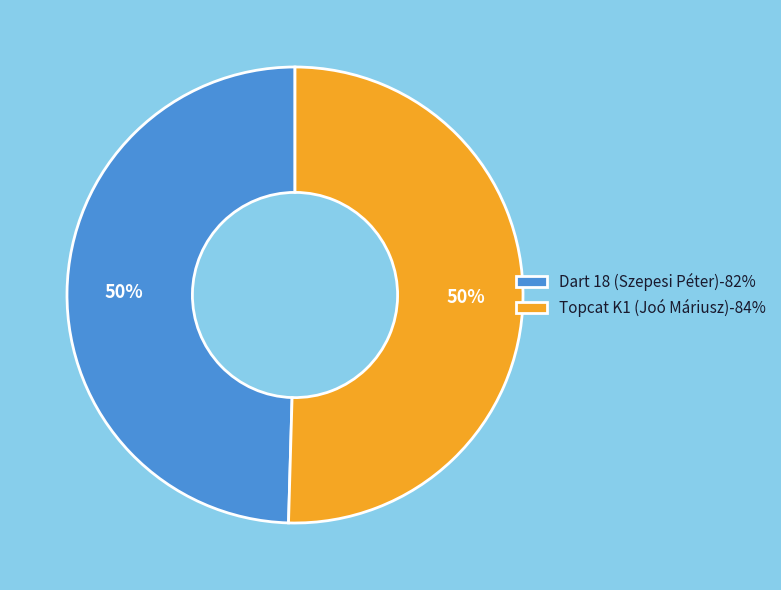

True or false: Topcat K1 (Joó Máriusz)-84% accounts for 50% of the total.

True